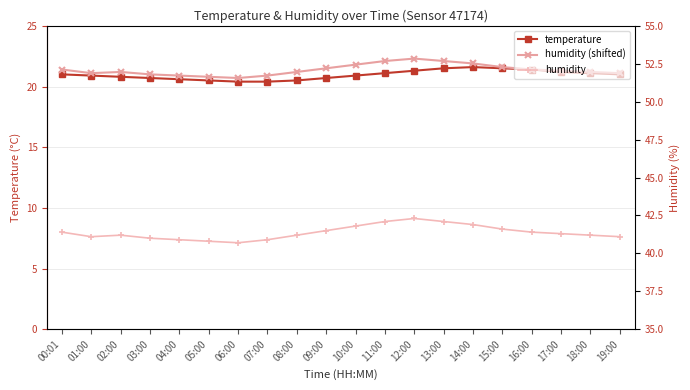

Which category has the lowest value in the humidity series?

06:00